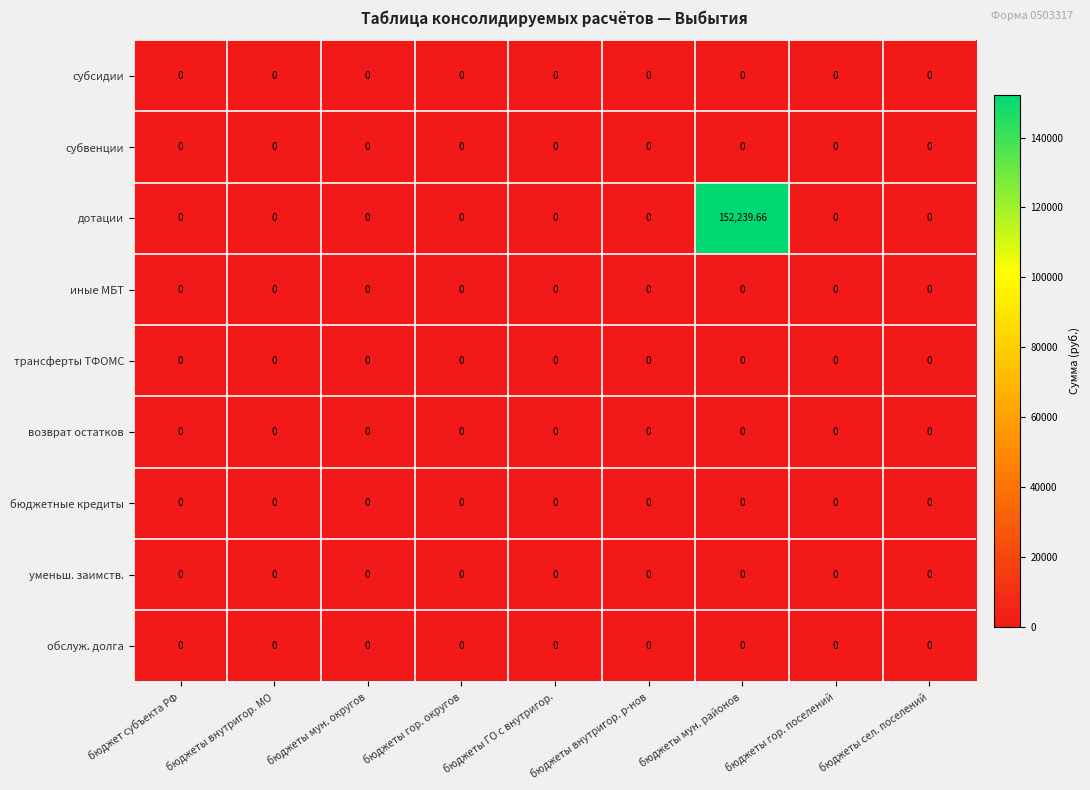

Which series has the largest range (max minus min)?

дотации